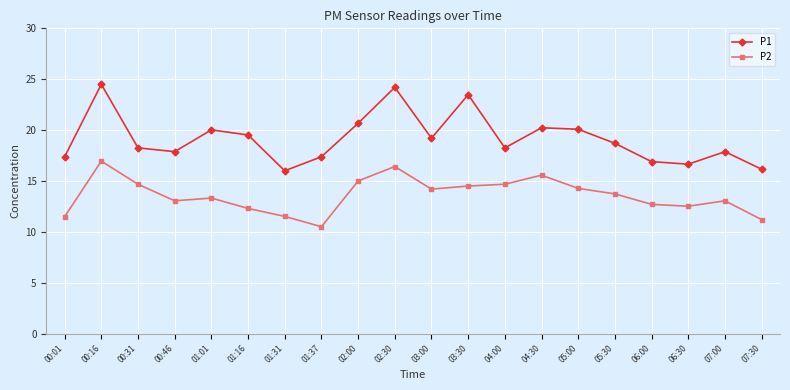

Rank the series by their maximum value, from lowest to highest.

P2, P1